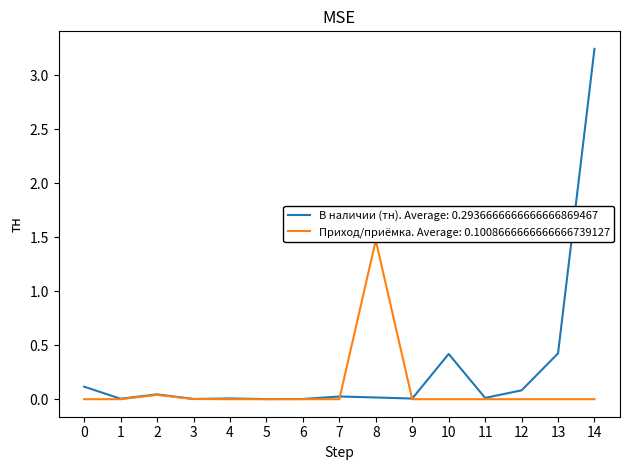

Which series has the widest spread of values?

В наличии (тн)